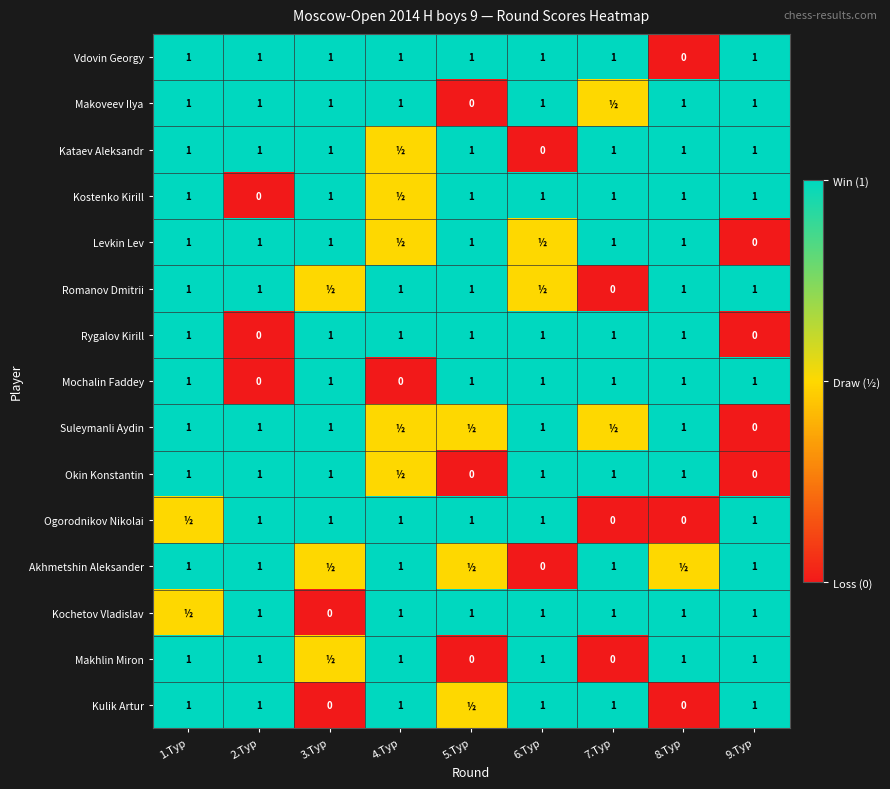

What is the sum of the Akhmetshin Aleksander values at 1.Тур and 7.Тур?

2.0